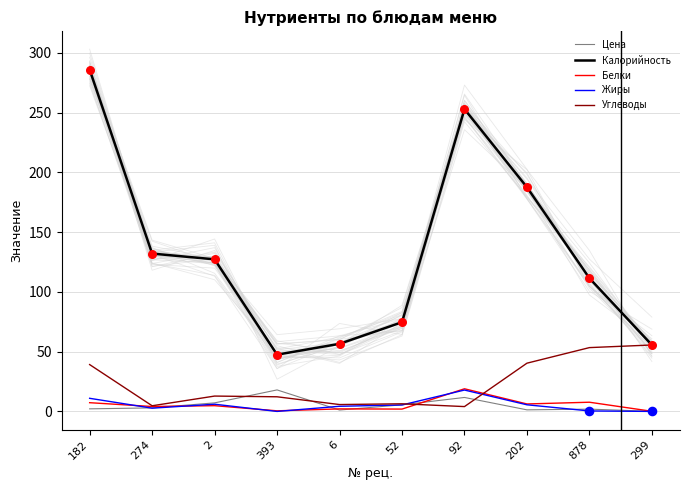

Which series has the largest Y range (max minus min)?

Калорийность